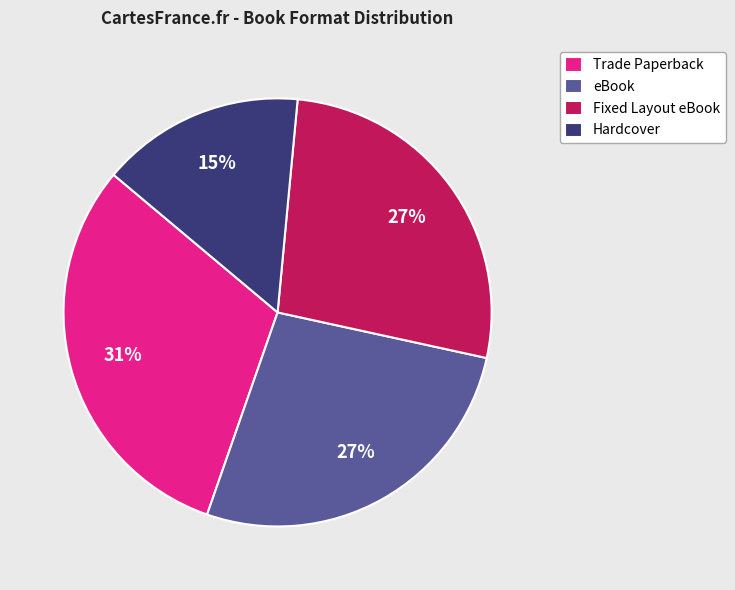

The Trade Paperback slice represents 44% of the pie. True or false?

False